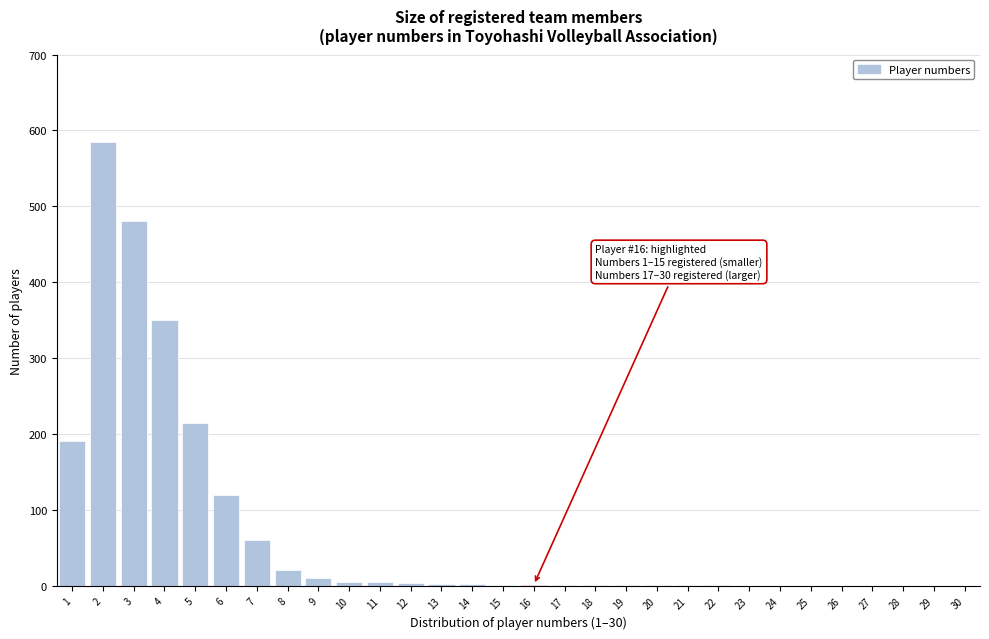

What is the sum of all values?

2055